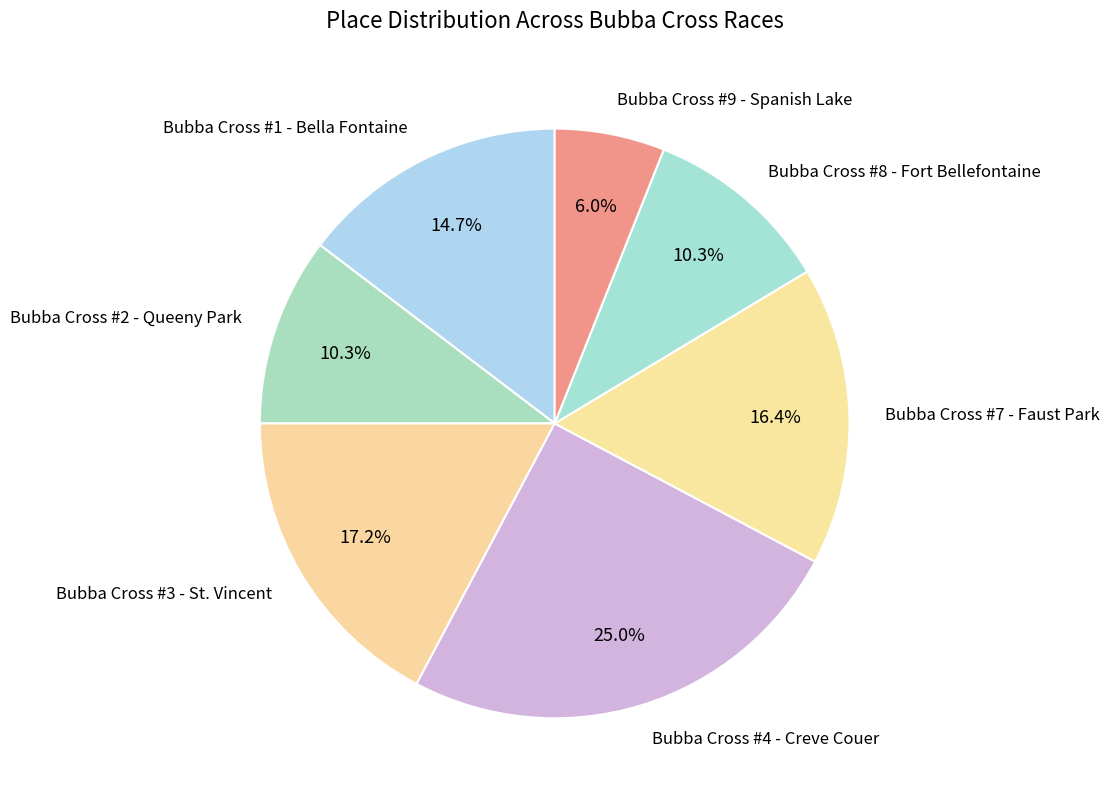

Between Bubba Cross #2 - Queeny Park and Bubba Cross #4 - Creve Couer, which is larger?

Bubba Cross #4 - Creve Couer